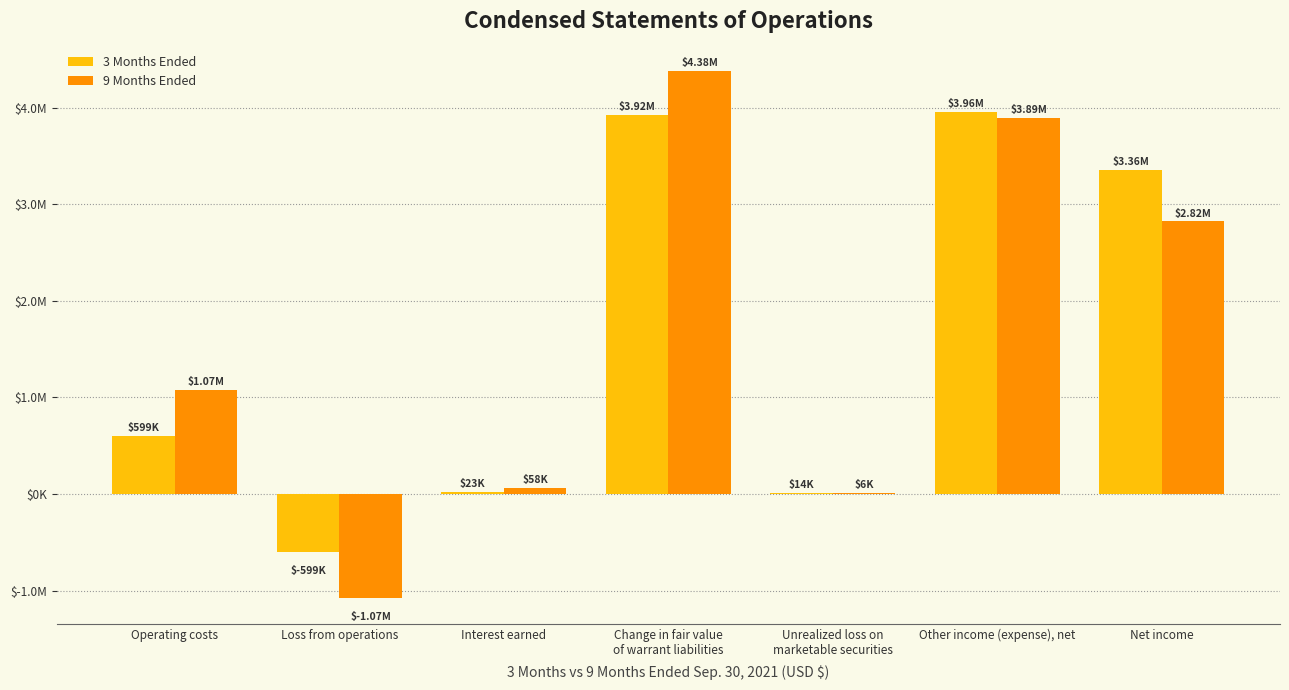

Does the chart contain stacked bars?

No